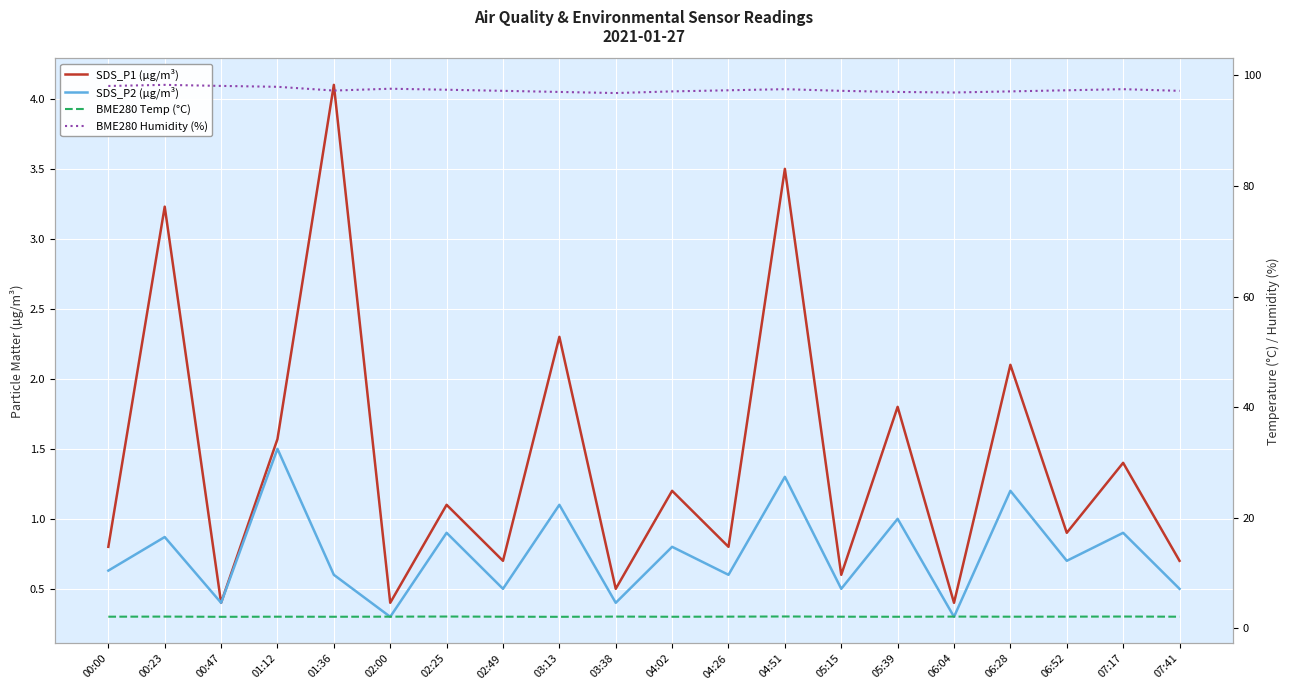

Reading left to right, transcribe all the data shown in this chart.

SDS_P1 (µg/m³): 00:00=0.8	00:23=3.2	00:47=0.4	01:12=1.6	01:36=4.1	02:00=0.4	02:25=1.1	02:49=0.7	03:13=2.3	03:38=0.5	04:02=1.2	04:26=0.8	04:51=3.5	05:15=0.6	05:39=1.8	06:04=0.4	06:28=2.1	06:52=0.9	07:17=1.4	07:41=0.7
SDS_P2 (µg/m³): 00:00=0.6	00:23=0.9	00:47=0.4	01:12=1.5	01:36=0.6	02:00=0.3	02:25=0.9	02:49=0.5	03:13=1.1	03:38=0.4	04:02=0.8	04:26=0.6	04:51=1.3	05:15=0.5	05:39=1.0	06:04=0.3	06:28=1.2	06:52=0.7	07:17=0.9	07:41=0.5
BME280 Temp (°C): 00:00=2.1	00:23=2.1	00:47=2.1	01:12=2.1	01:36=2.1	02:00=2.1	02:25=2.1	02:49=2.1	03:13=2.1	03:38=2.1	04:02=2.1	04:26=2.1	04:51=2.1	05:15=2.1	05:39=2.1	06:04=2.1	06:28=2.1	06:52=2.1	07:17=2.1	07:41=2.1
BME280 Humidity (%): 00:00=98.1	00:23=98.3	00:47=98.1	01:12=97.9	01:36=97.2	02:00=97.6	02:25=97.4	02:49=97.2	03:13=97.0	03:38=96.8	04:02=97.1	04:26=97.3	04:51=97.5	05:15=97.2	05:39=97.0	06:04=96.9	06:28=97.1	06:52=97.3	07:17=97.5	07:41=97.2